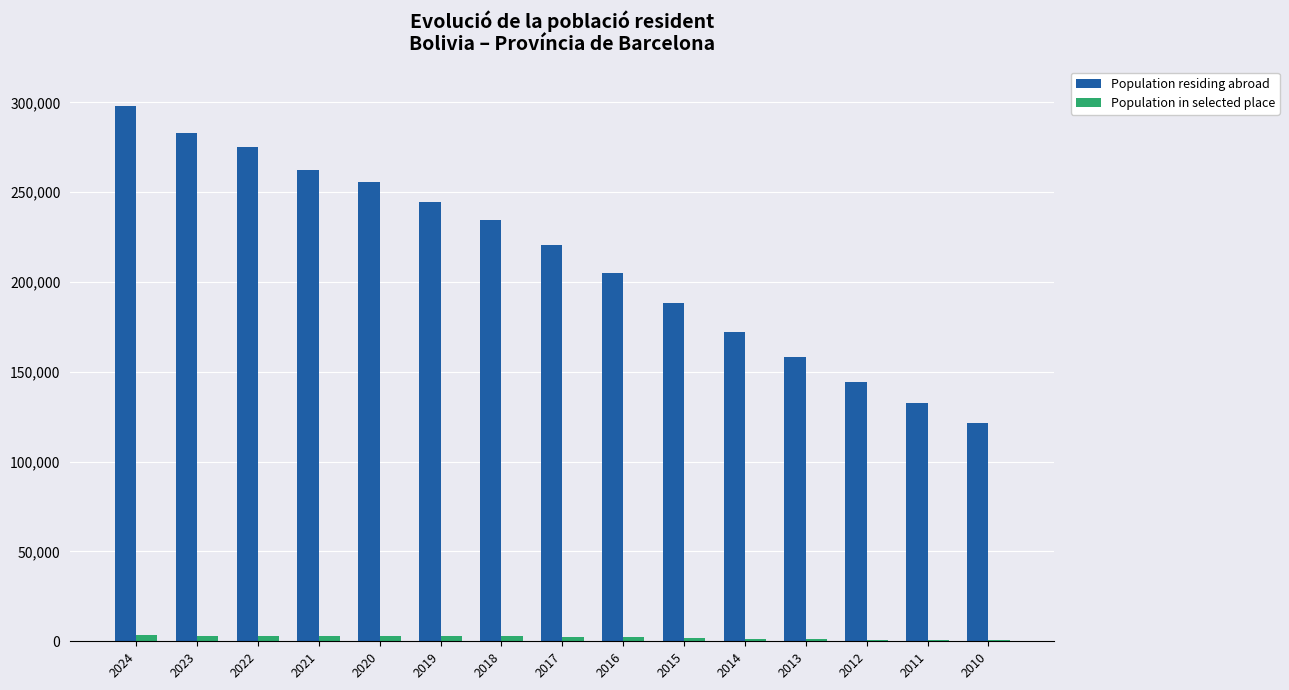

What are all the series names shown in the legend?

Population residing abroad, Population in selected place